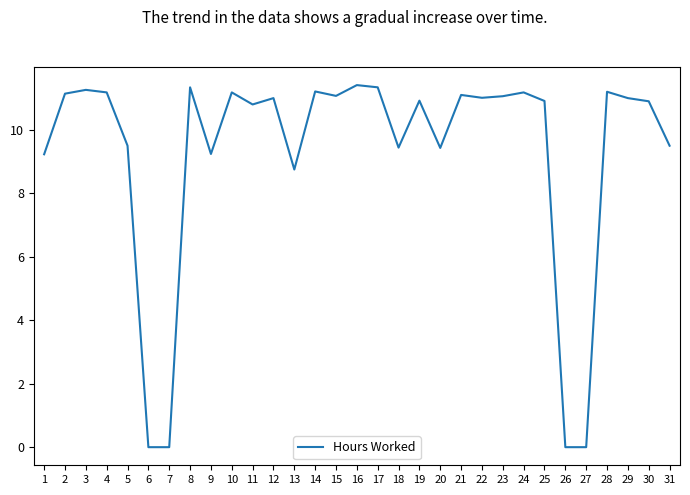

Where does the data first go above 11?

2